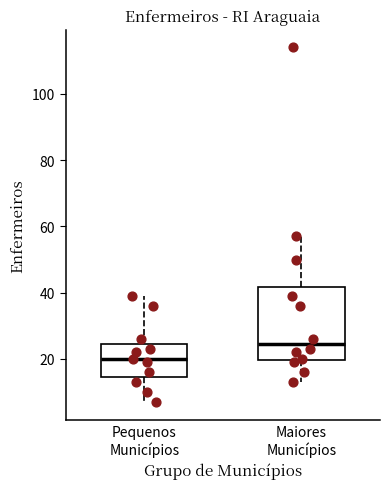

Reading left to right, read every box against the y-axis: the position of its median line, the range the box covers, and the ends of its whiskers. The values are not printed on the chart, so give them approximately, as read against the axis.

Pequenos Municípios: median 20, box 14 to 24, whiskers 8 to 40
Maiores Municípios: median 24, box 20 to 42, whiskers 14 to 58